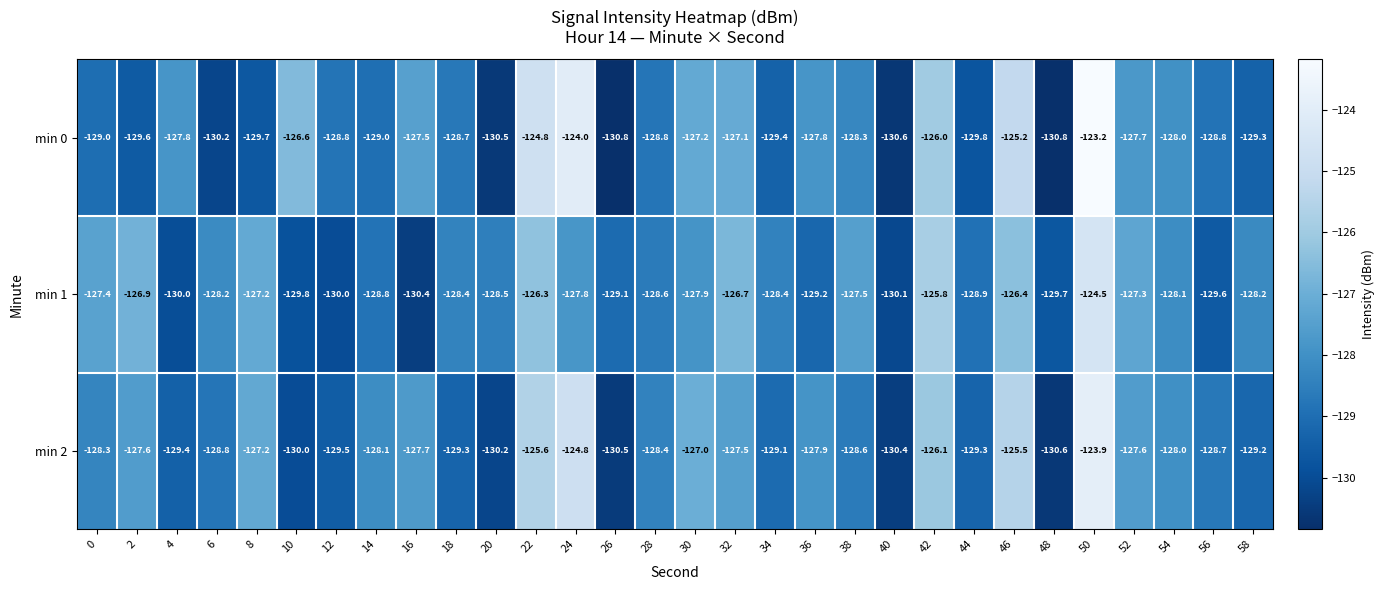

What is the sum of all min 2 values?

-3844.8